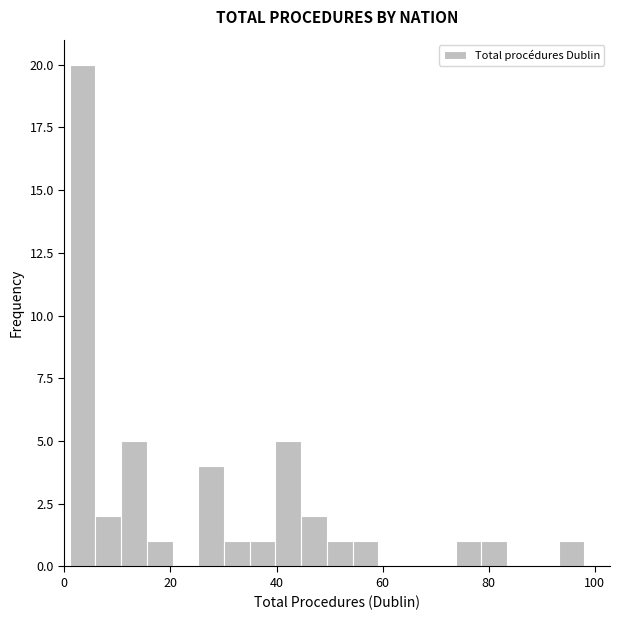

Read against the x-axis, roughly where is the centre of the tallest bar?

4